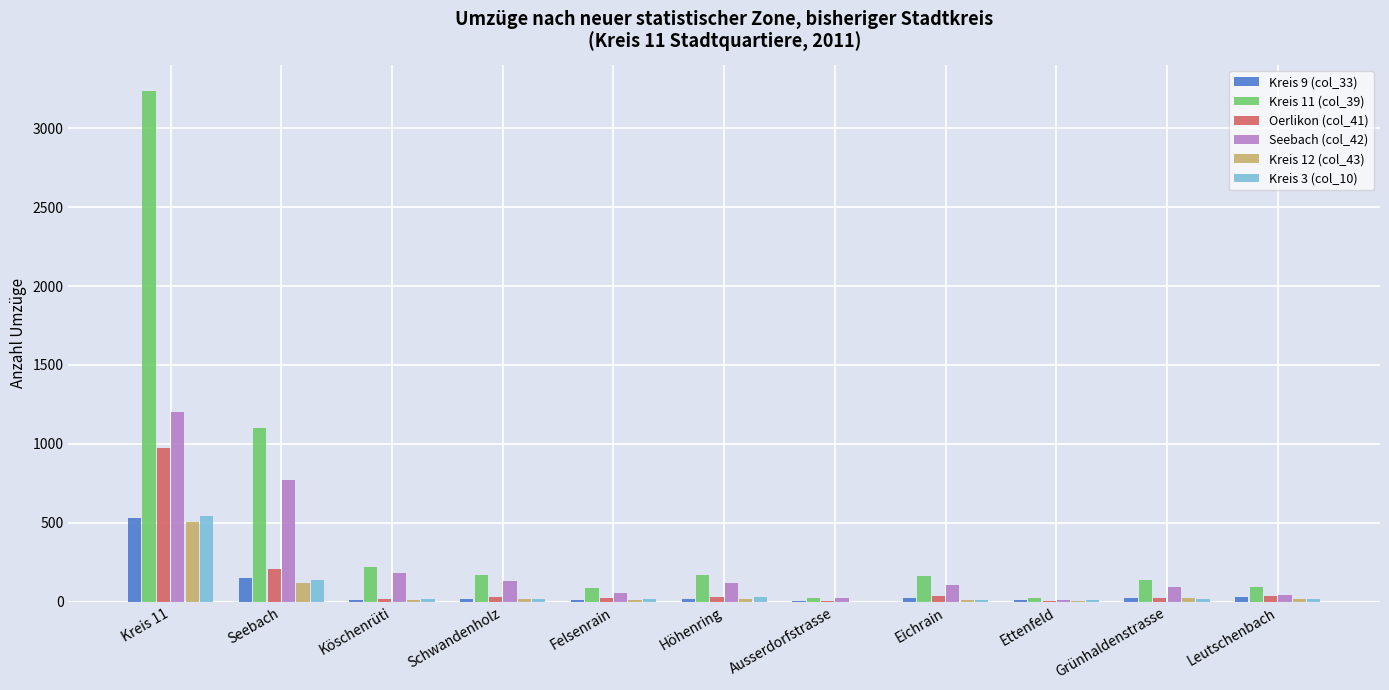

Count the number of data series in this chart.

6